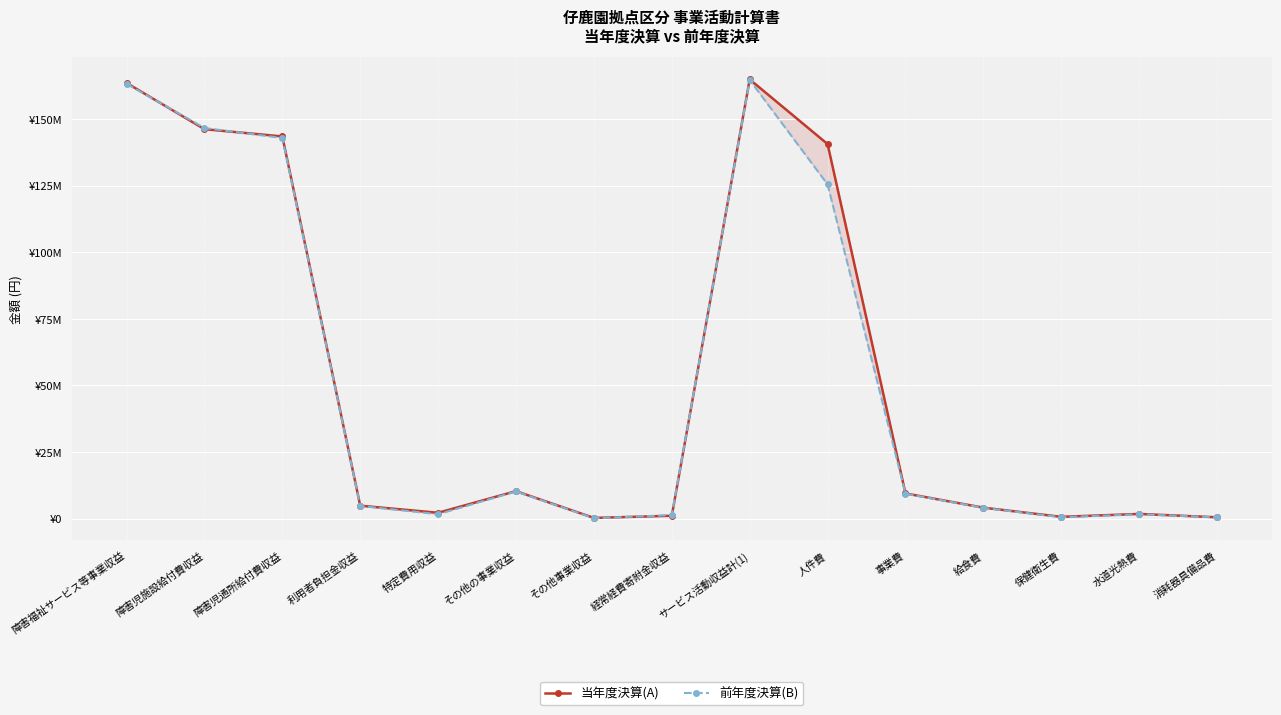

What is the label of the 7th point from the right?

サービス活動収益計(1)